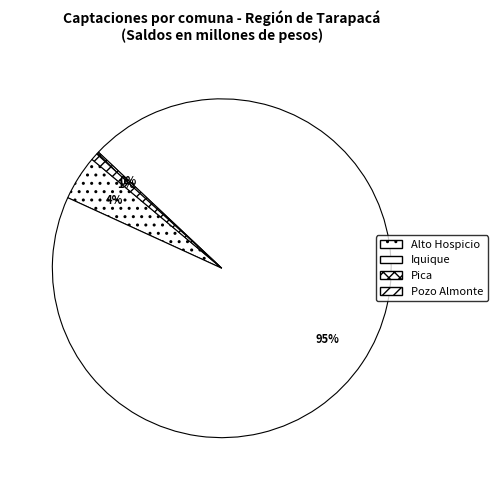

To the nearest percent, what portion does Iquique represent?

95%